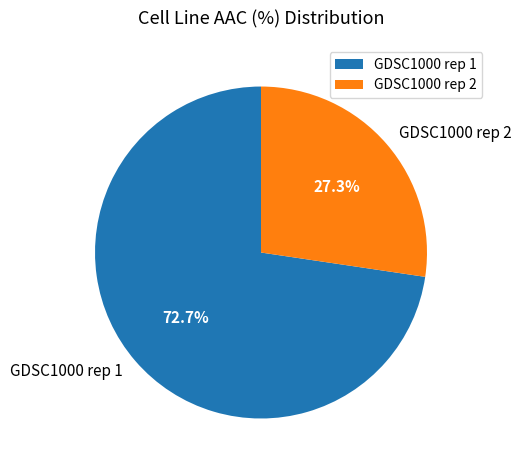

How many segments does this pie chart have?

2